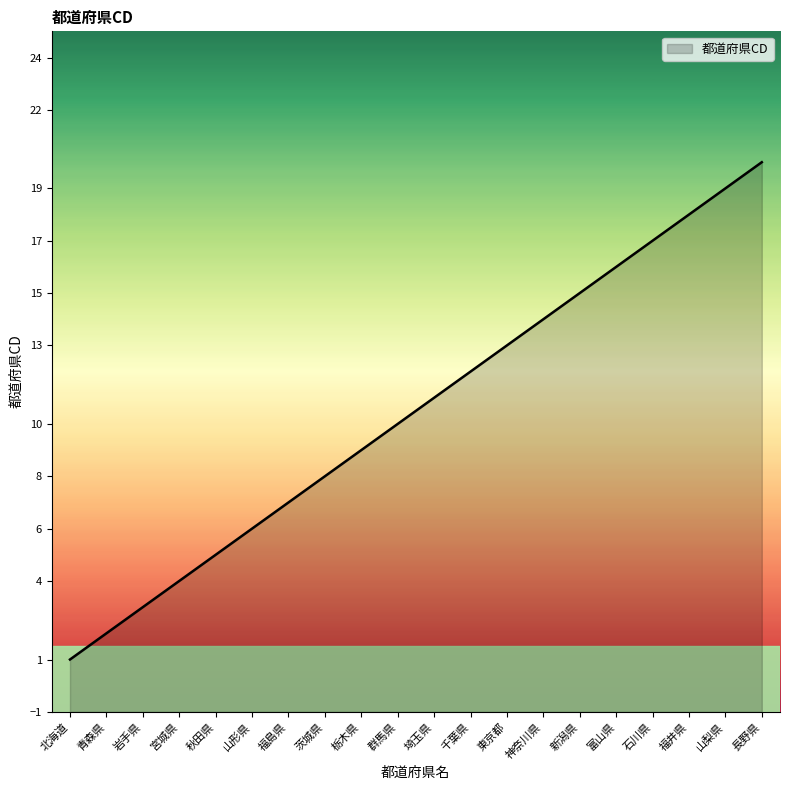

What is the change in value from 岩手県 to 神奈川県?

+11